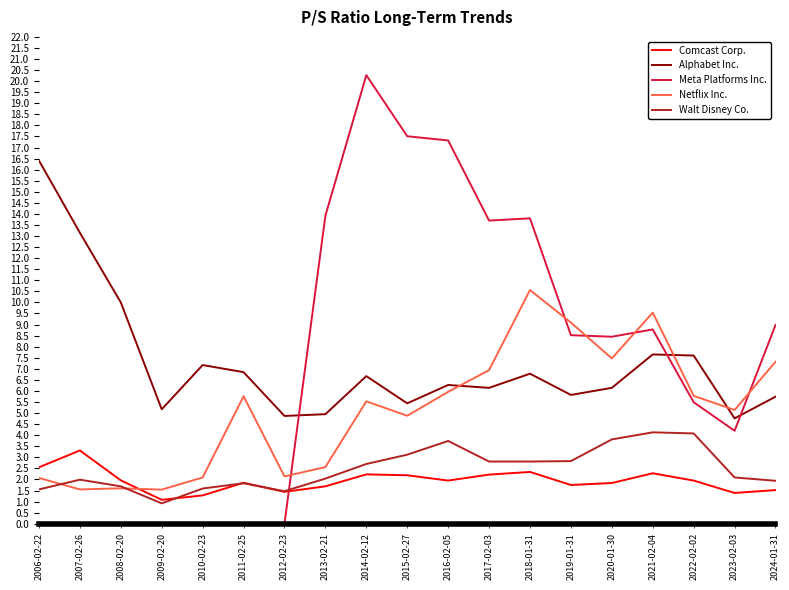

What is the minimum value for Alphabet Inc.?

4.8